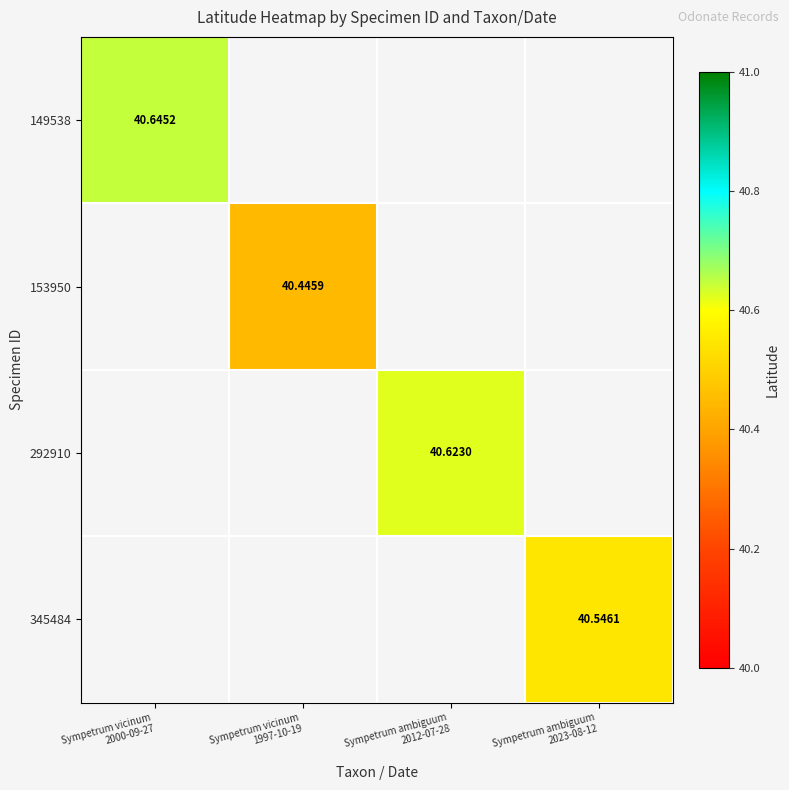

At how many categories does at least one series exceed 40?

4